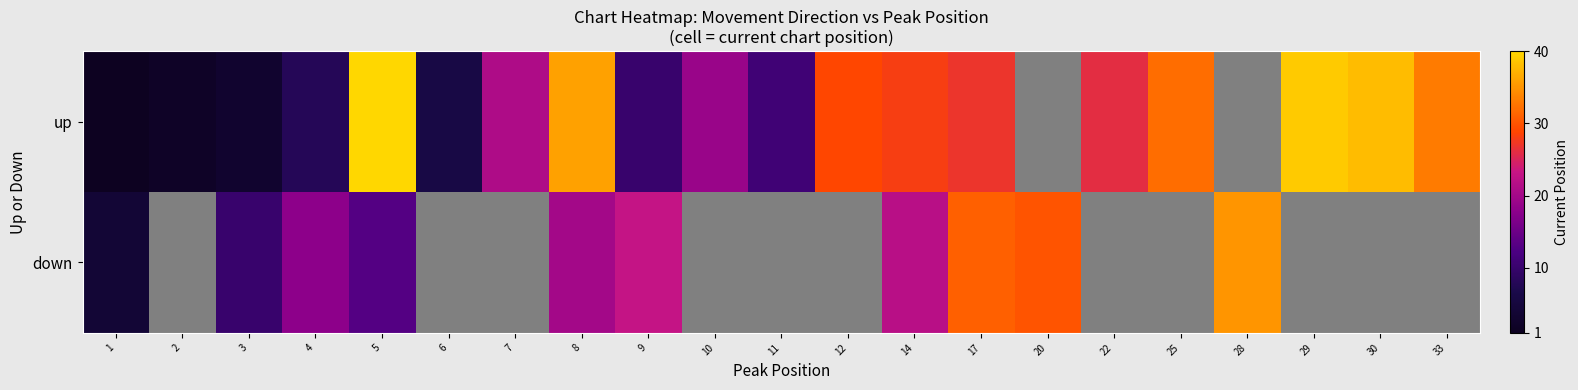

List the series in order of their peak value, lowest first.

down, up